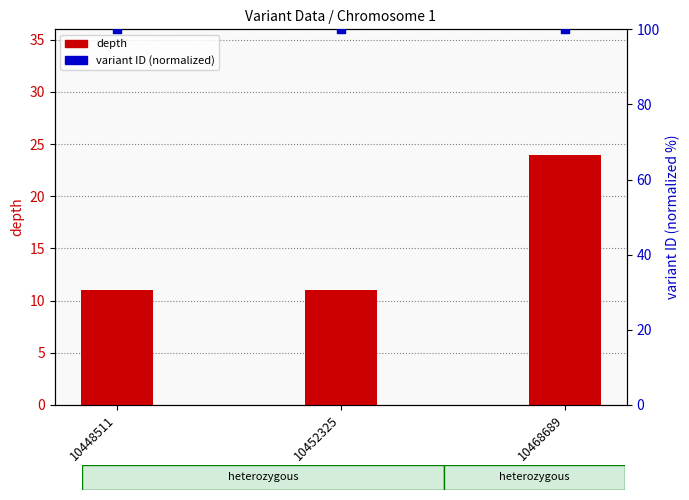

Is the value of depth at 10468689 greater than the value of variant ID (normalized) at 10468689?

No